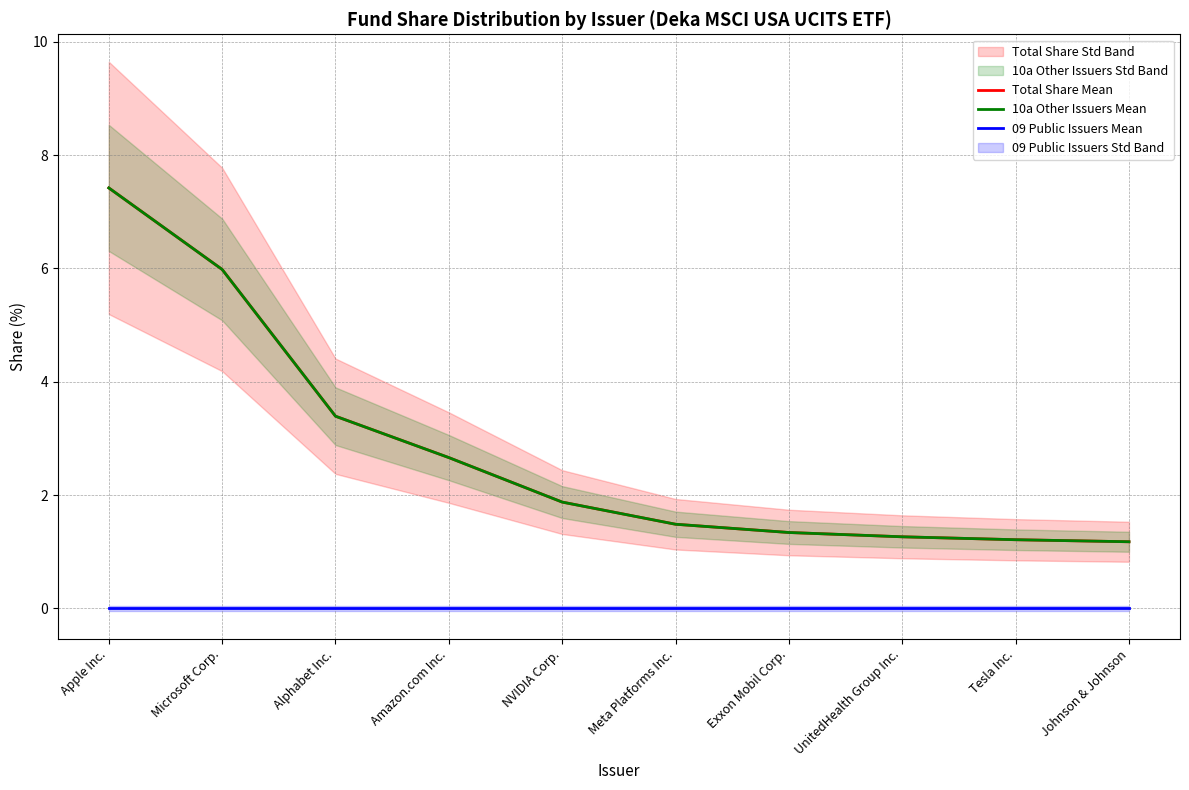

List the labels in order of Total Share Mean value, largest first.

Apple Inc., Microsoft Corp., Alphabet Inc., Amazon.com Inc., NVIDIA Corp., Meta Platforms Inc., Exxon Mobil Corp., UnitedHealth Group Inc., Tesla Inc., Johnson & Johnson